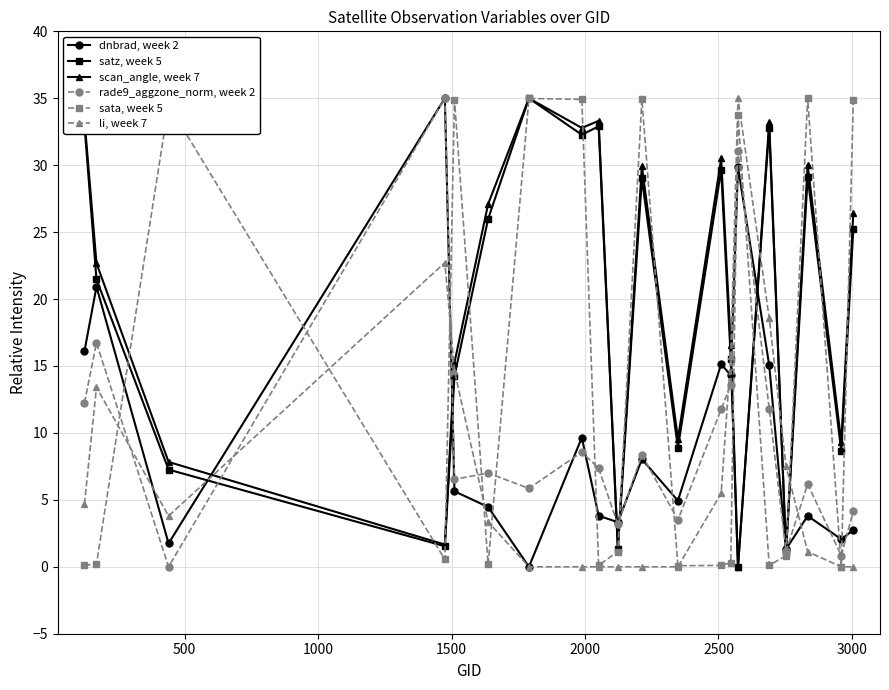

True or false: satz, week 5 has more than 0 points higher than both neighbors.

True